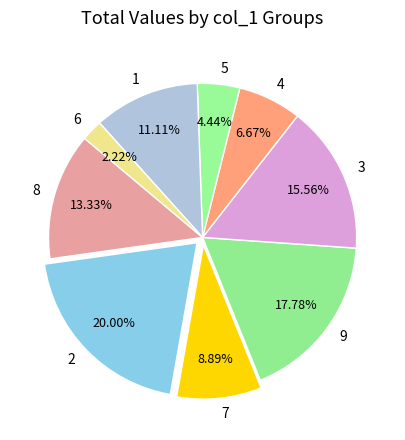

To the nearest percent, what portion does 2 represent?

20%